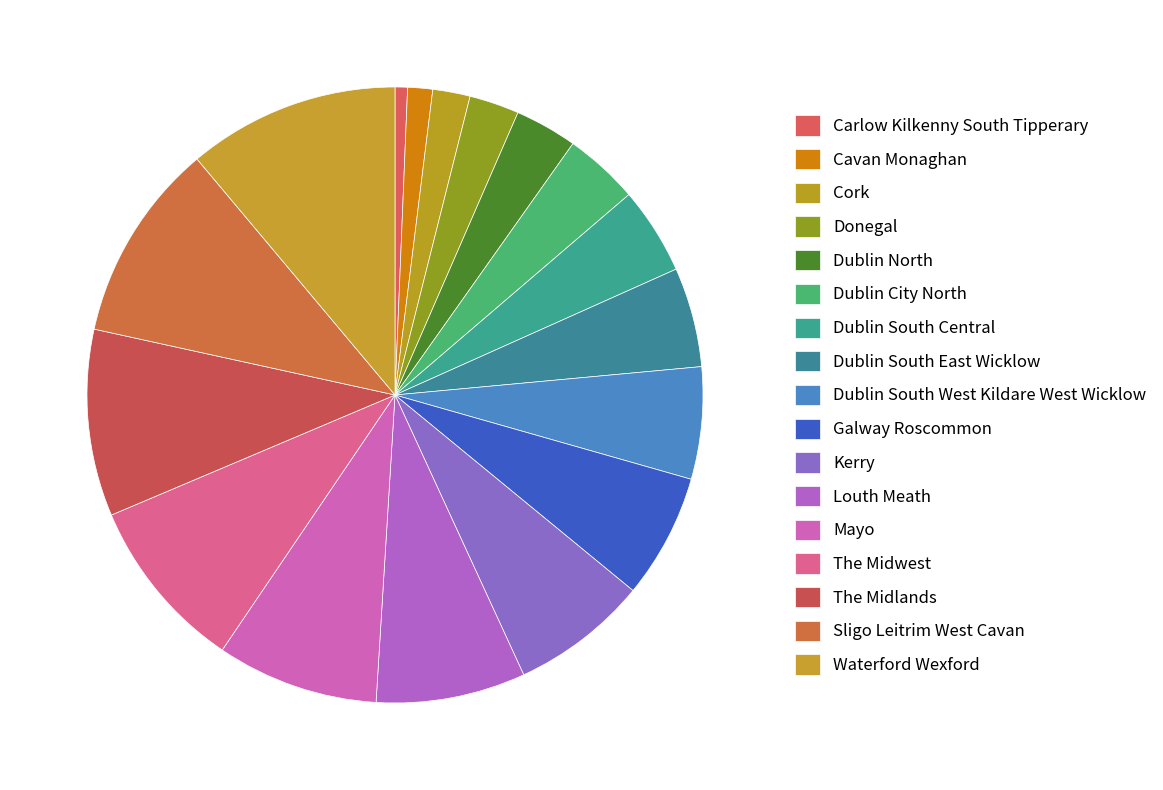

Count the number of slices in the pie.

17